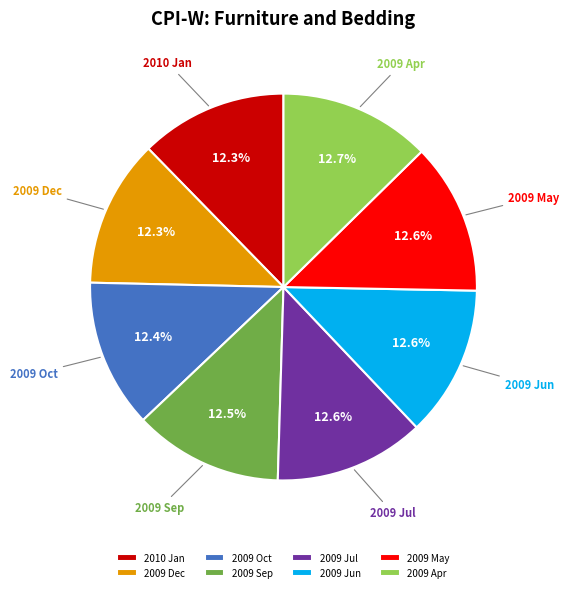

Combined, do 2009 Sep and 2009 May account for over 50%?

No